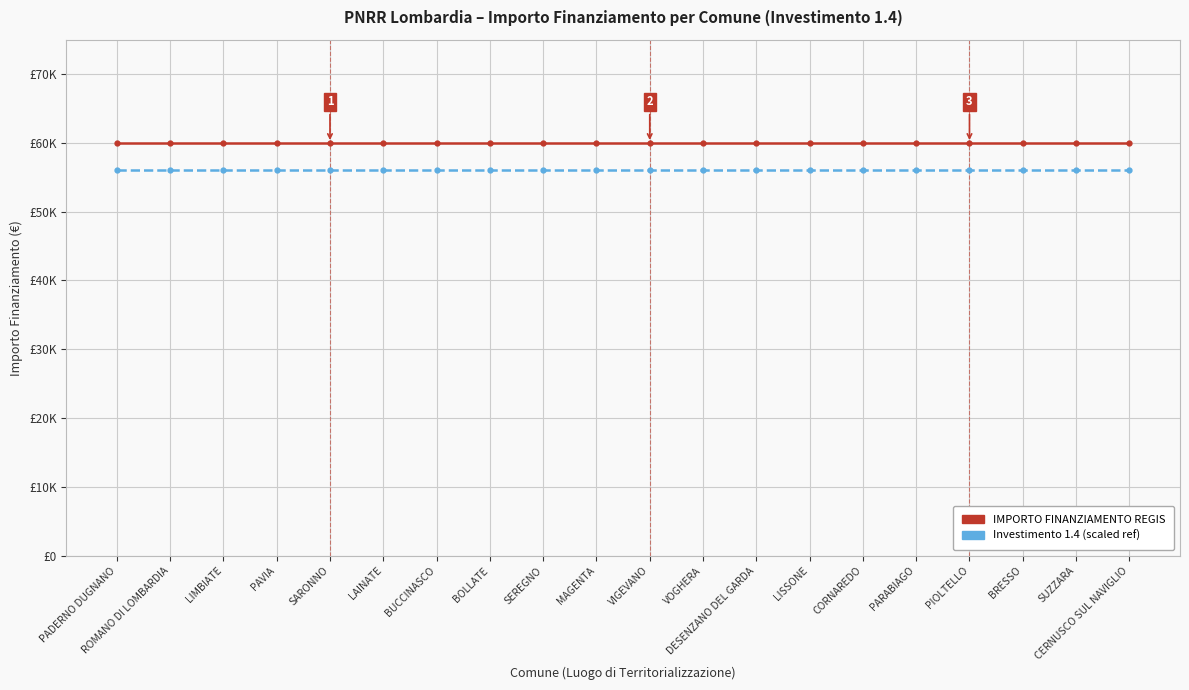

The value of Investimento 1.4 (scaled ref) at VIGEVANO is 56000. True or false?

True